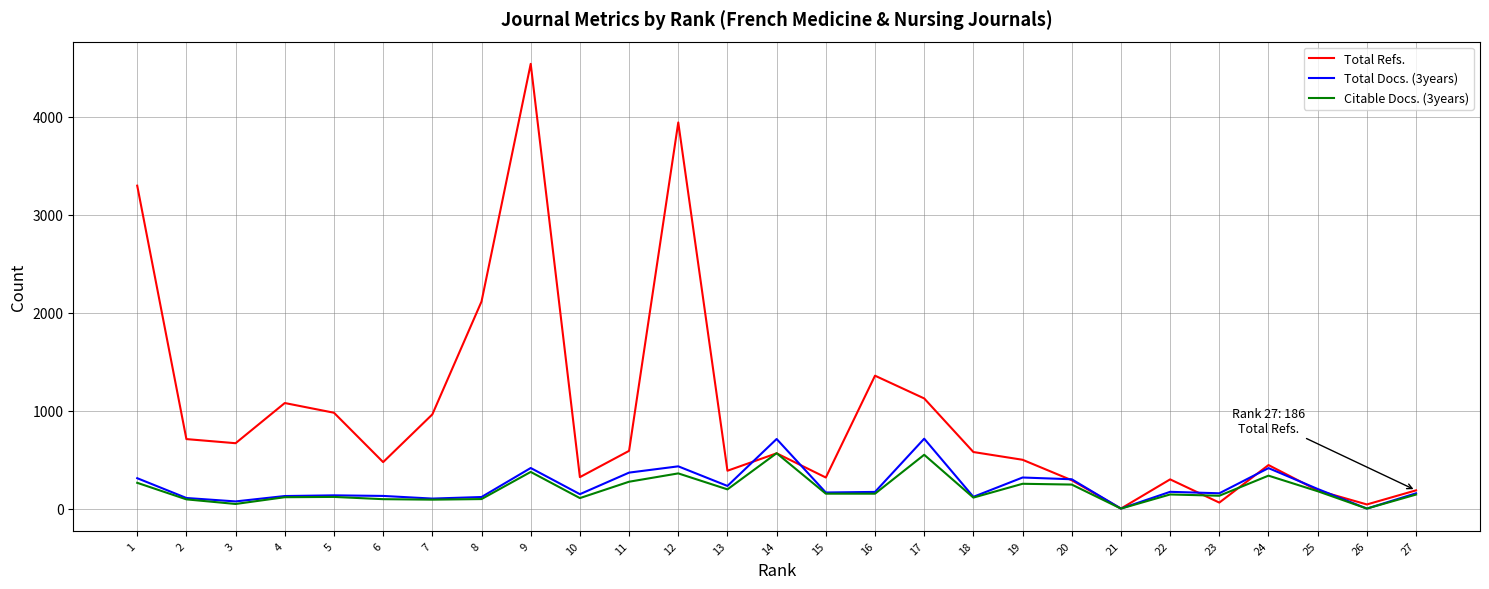

Where is Total Refs. nearest to the value 2269?

8